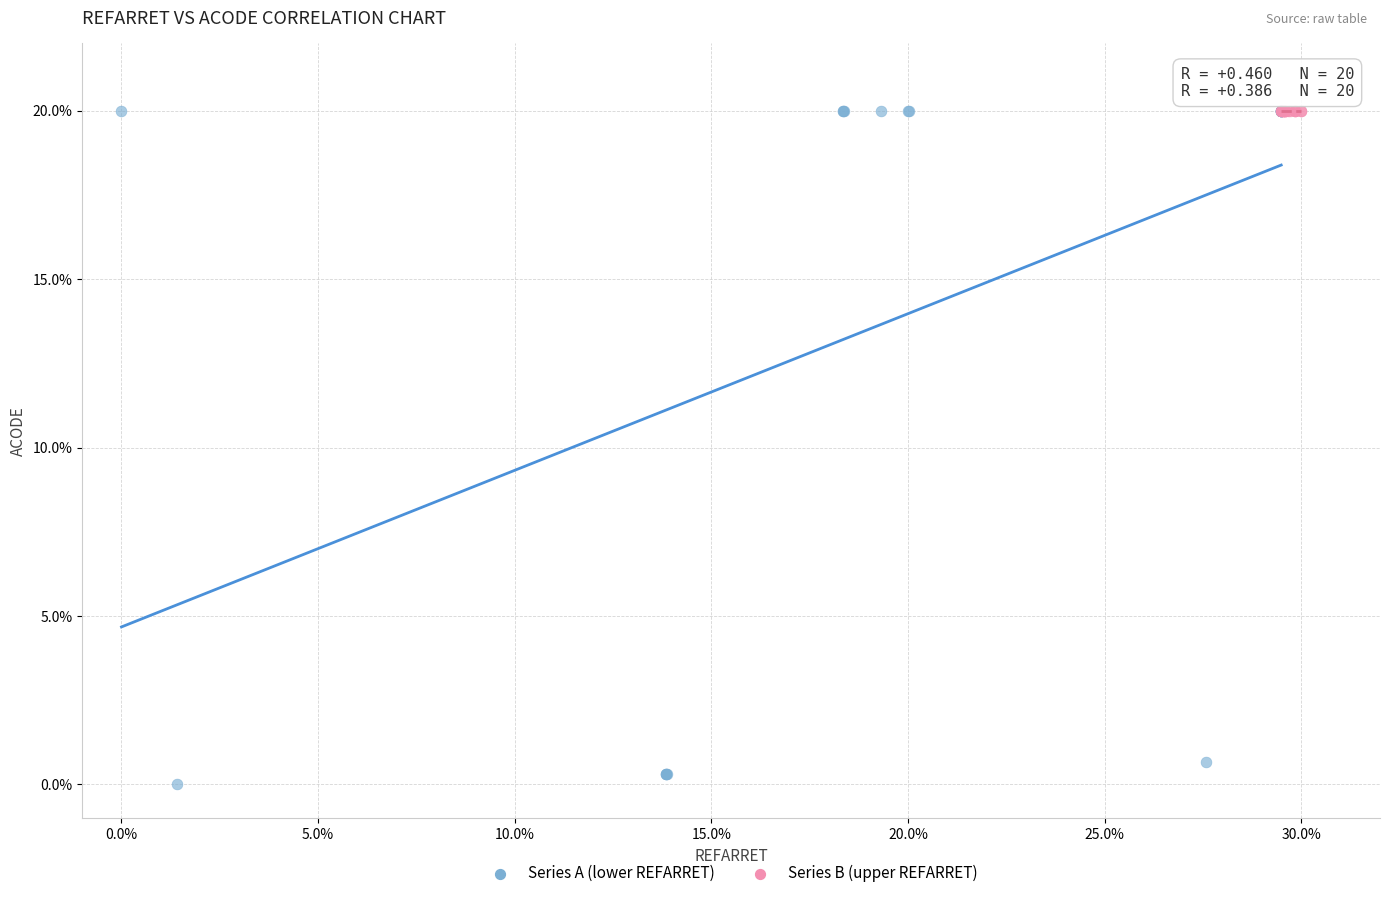

What are all the series names shown in the legend?

Series A (lower REFARRET), Series B (upper REFARRET)